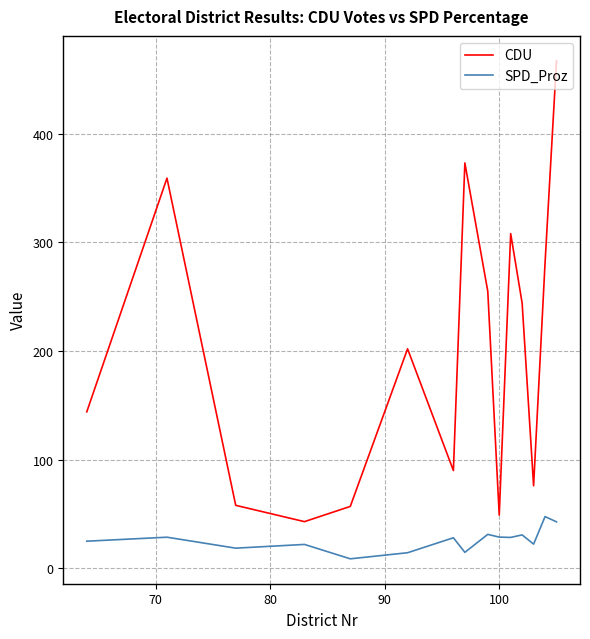

Which series has the largest range (max minus min)?

CDU